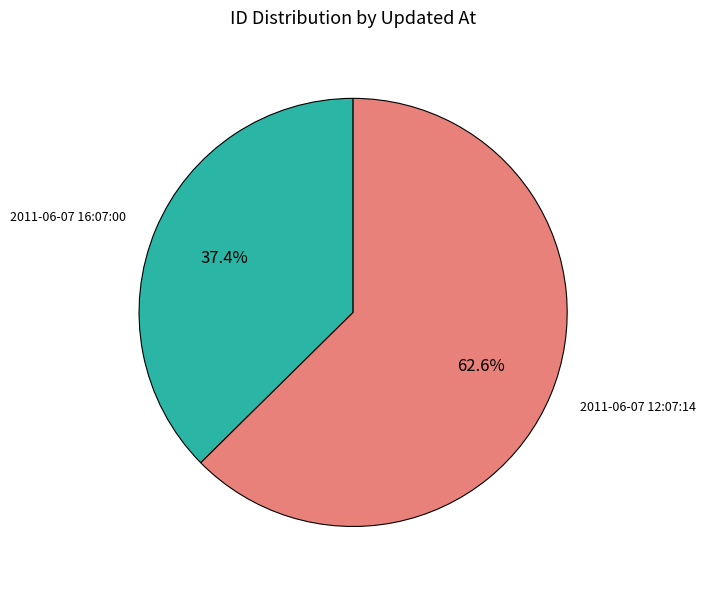

What is the majority slice?

2011-06-07 12:07:14